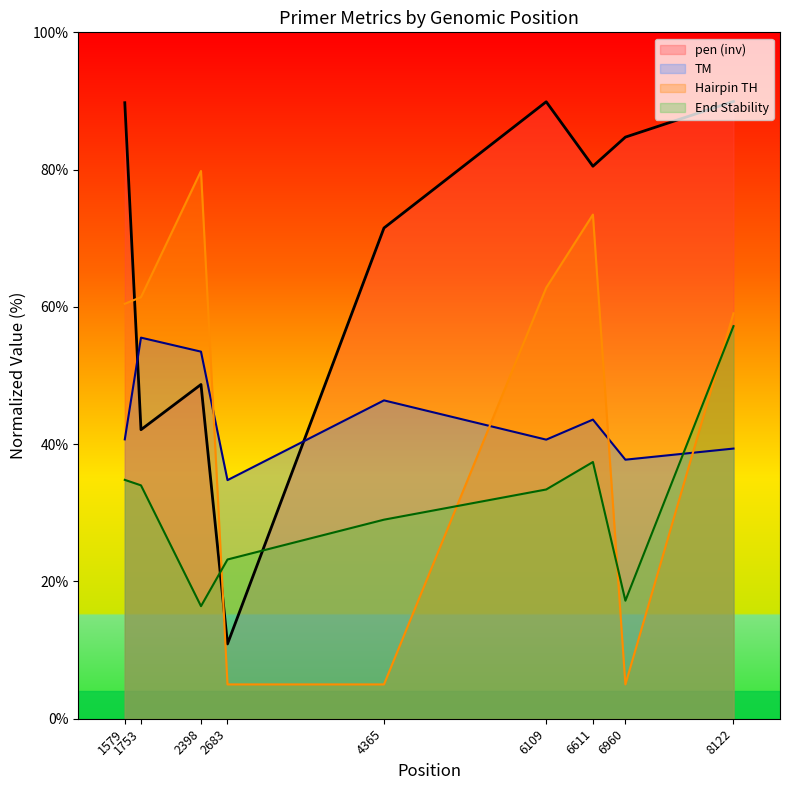

Reading right to left, transcribe all the data shown in this chart.

PRIMER_RIGHT_0_TM: 39.4	37.7	43.6	40.7	46.4	34.8	53.5	55.5	40.7
PRIMER_RIGHT_0_HAIRPIN_TH: 59.1	5.0	73.4	62.8	5.0	5.0	79.8	61.4	60.5
PRIMER_RIGHT_0_END_STABILITY: 57.2	17.2	37.4	33.4	29.0	23.2	16.4	34.0	34.8
pen_scaled: 89.9	84.7	80.5	89.9	71.5	10.9	48.7	42.1	89.7